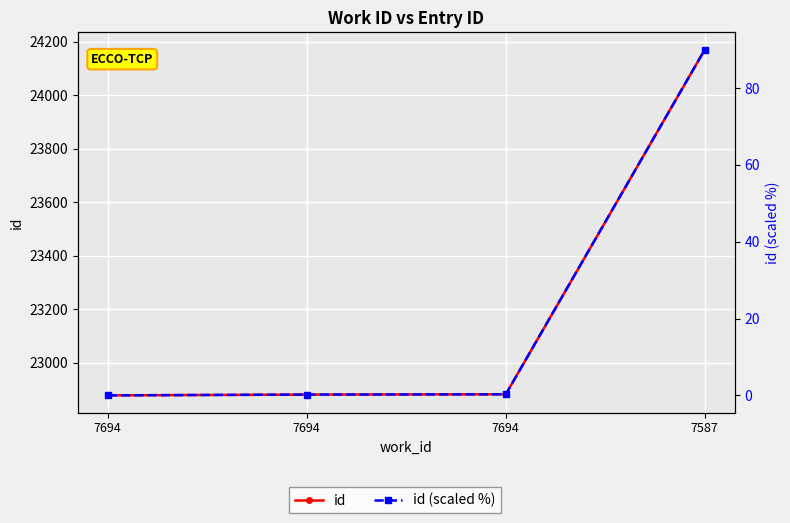

Reading right to left, what are all the values shown in this chart?

id: 24171.0	22881.0	22880.0	22877.0
id (scaled %): 90.0	0.3	0.2	0.0